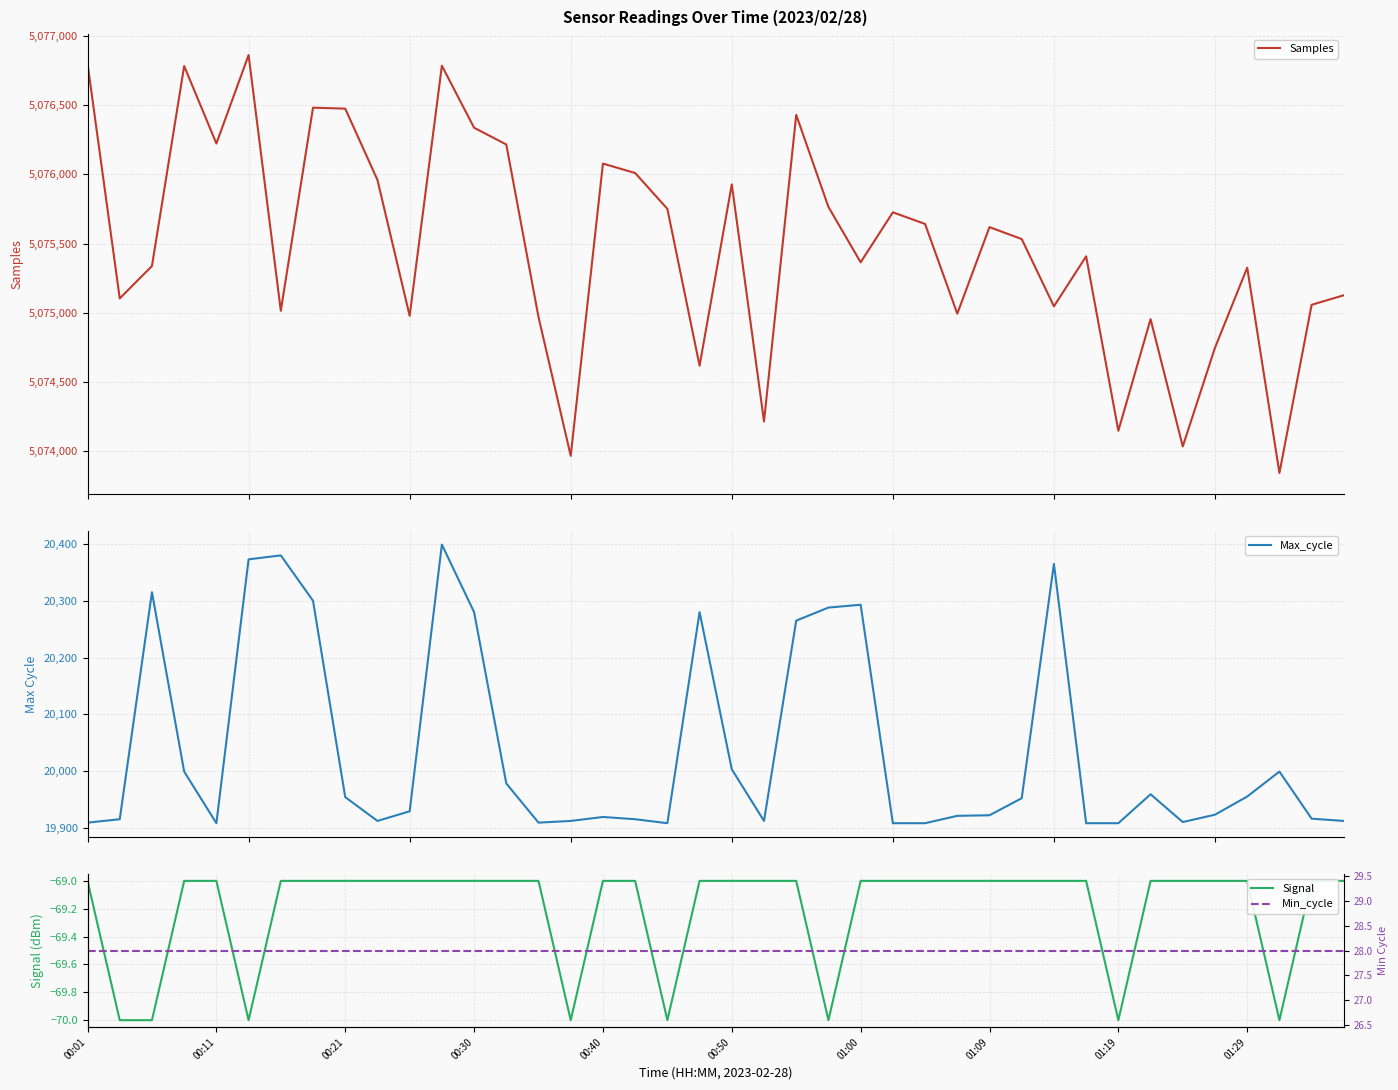

What is the minimum value for Max_cycle?

19908